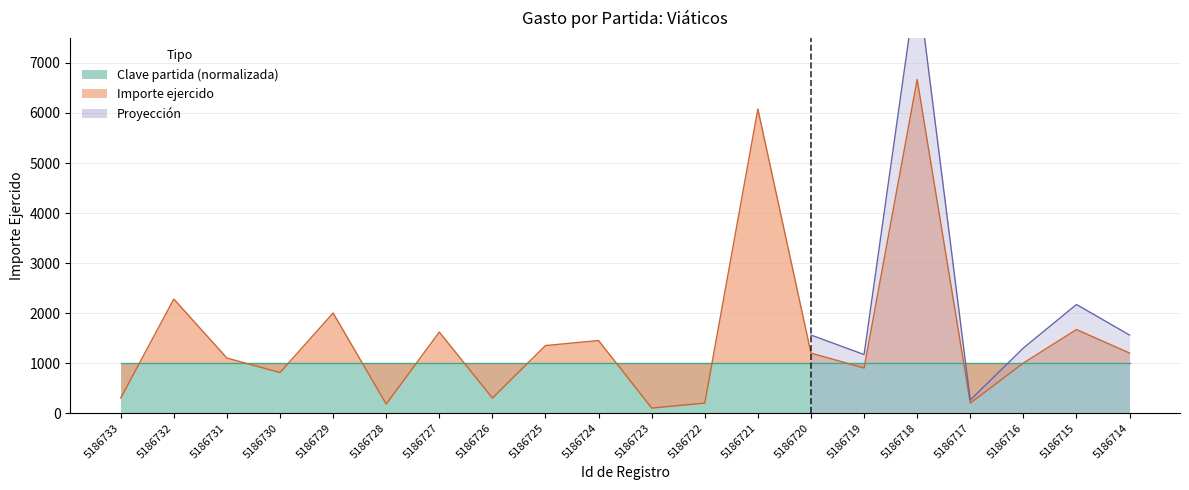

How many interior local valleys (lower than both neighbors) does the data have?

6